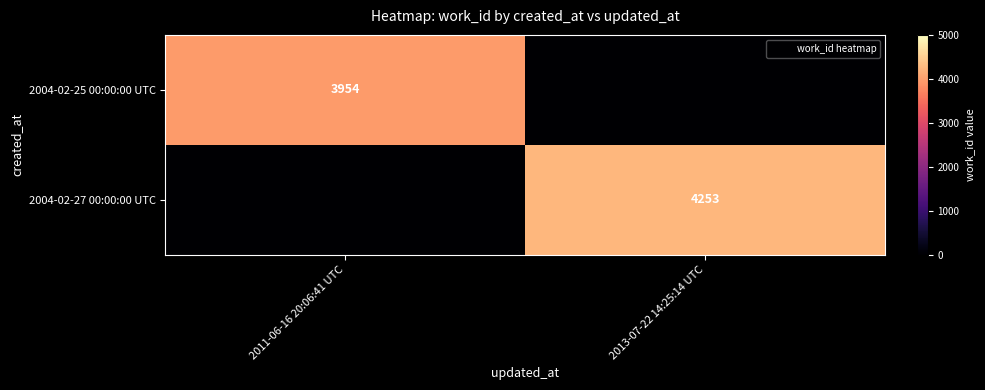

What is the difference between the highest and lowest values at 2013-07-22 14:25:14 UTC?

4253